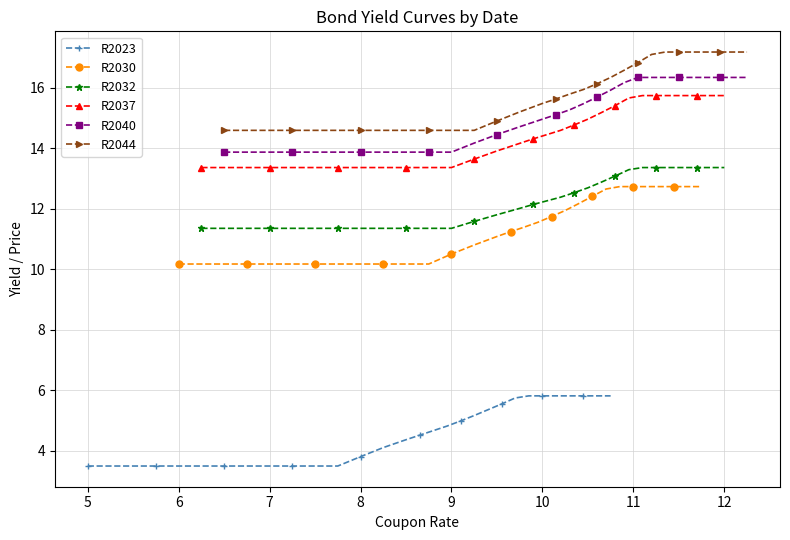

The value of R2040 at 9 is 13.9. True or false?

True